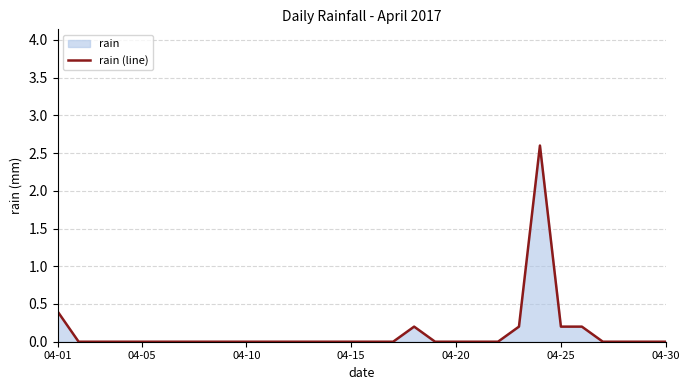

Where is the data nearest to the value 1?

04-01